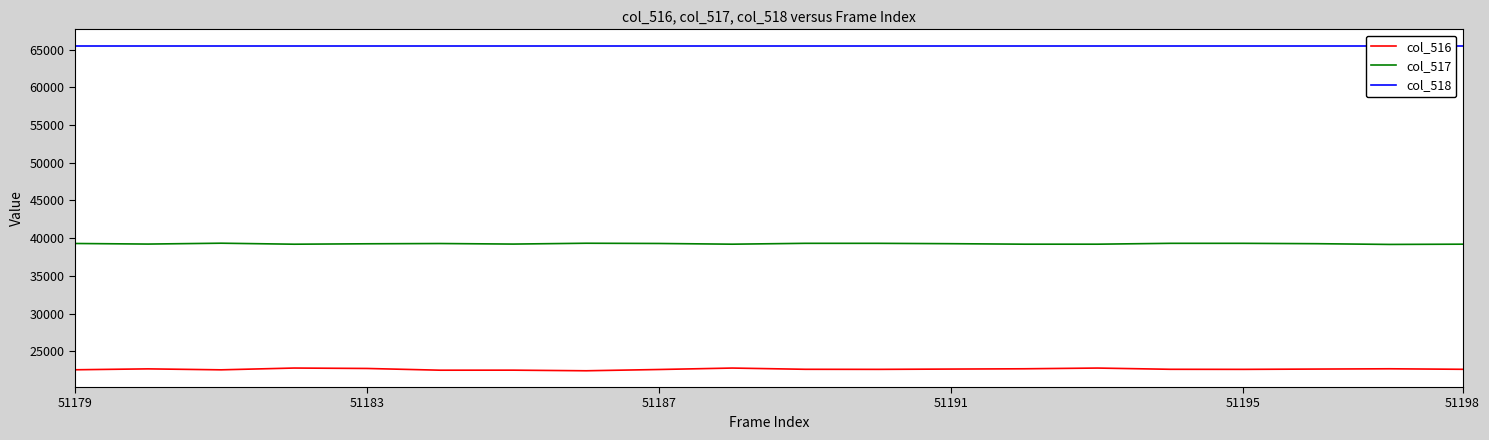

At which category is the sum across all series the highest?

9